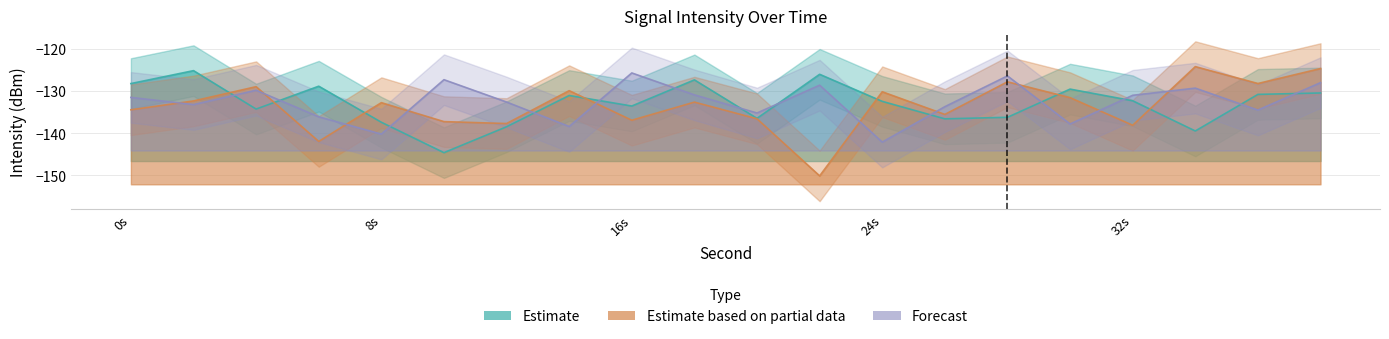

How many lines are shown in the chart?

3